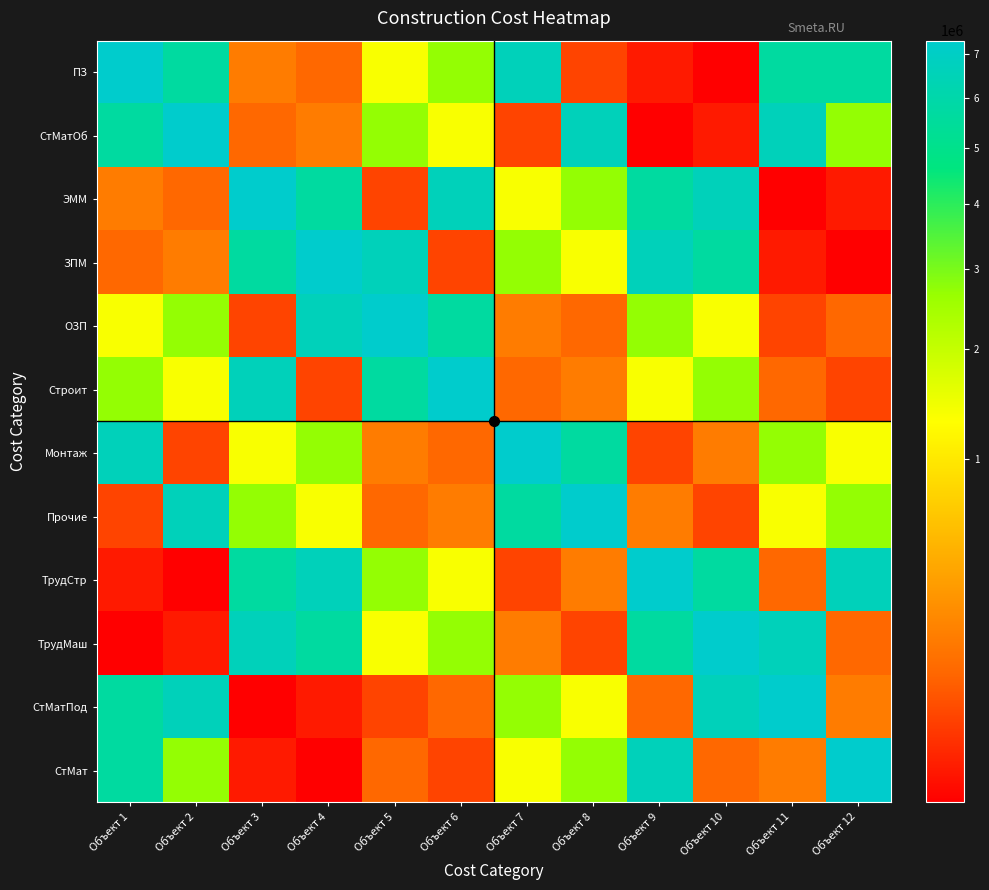

How many series are shown in this chart?

12